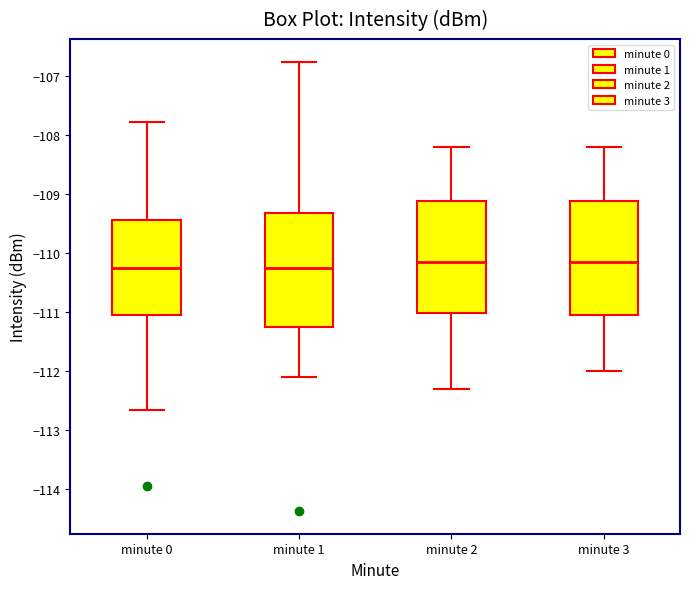

Where does the lower whisker of the box for minute 2 end on the y-axis? The values are not printed on the chart, so give them approximately, as read against the axis.

-112.3